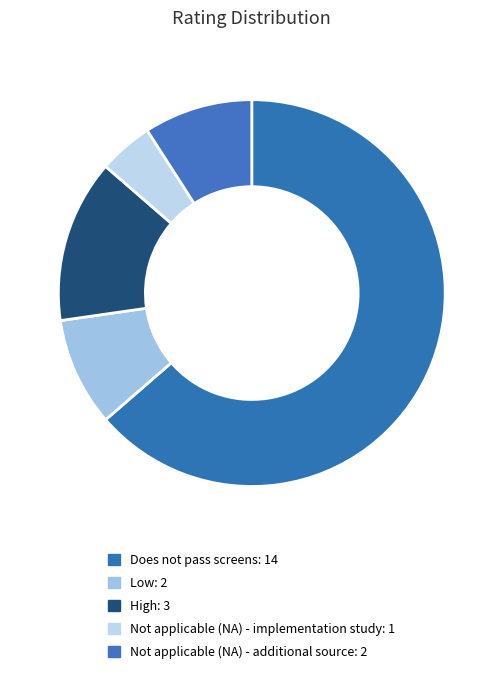

What is the total percentage of Low and Does not pass screens?

72.7%